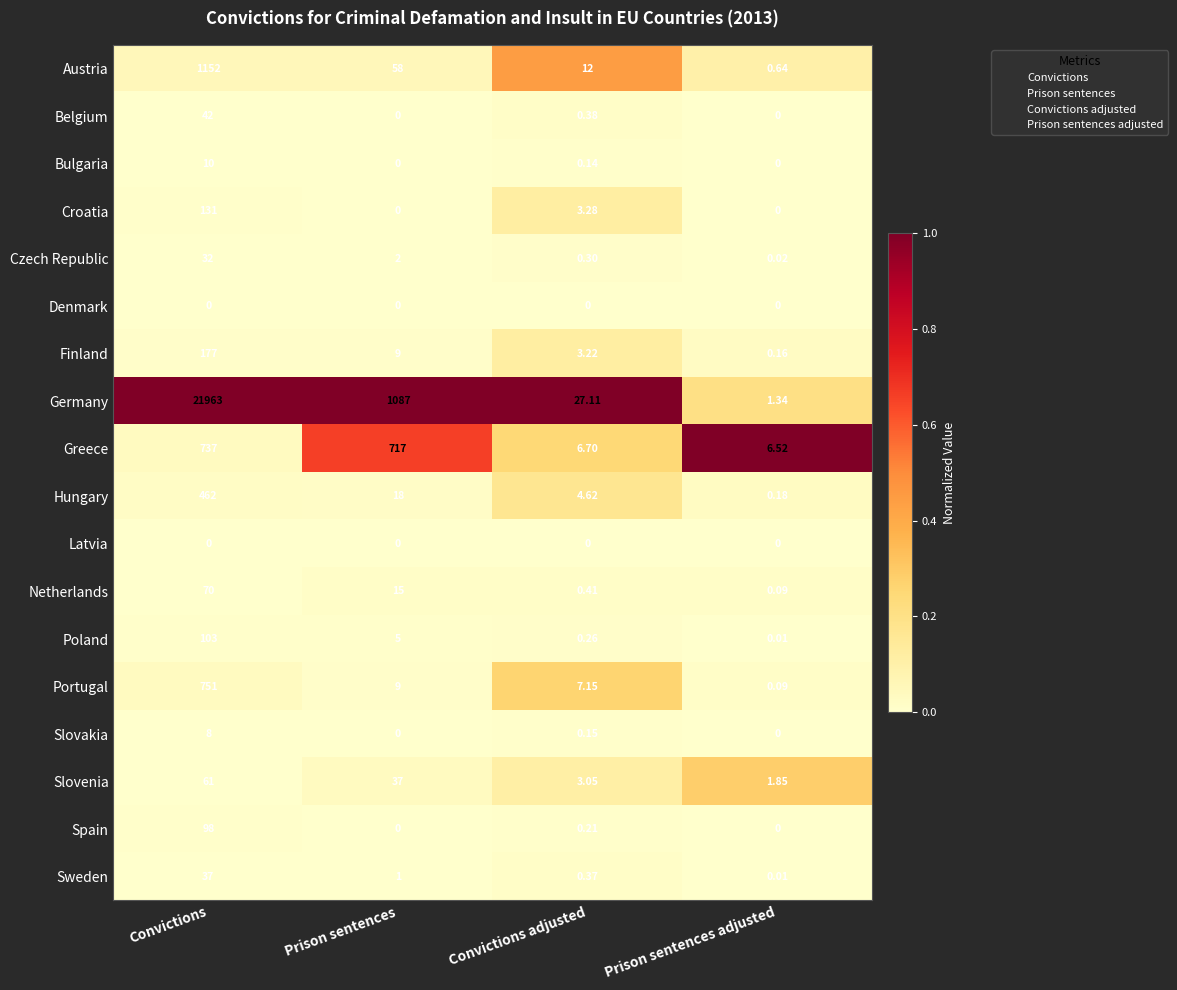

Count the number of categories in the chart.

4